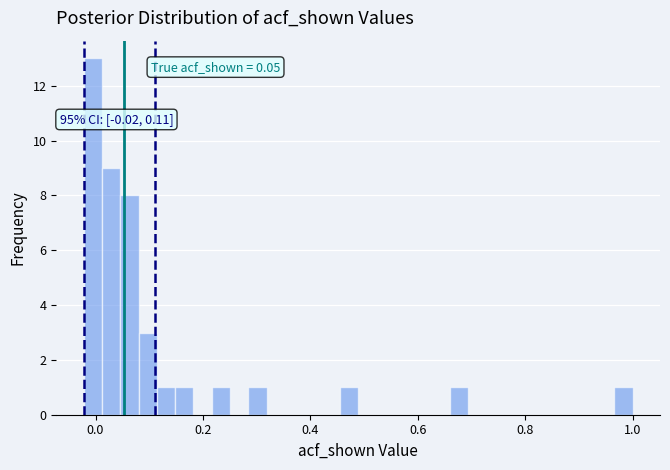

Around what value on the x-axis is the tallest bar? Give the approximate position of its centre, as read against the axis.

0.00